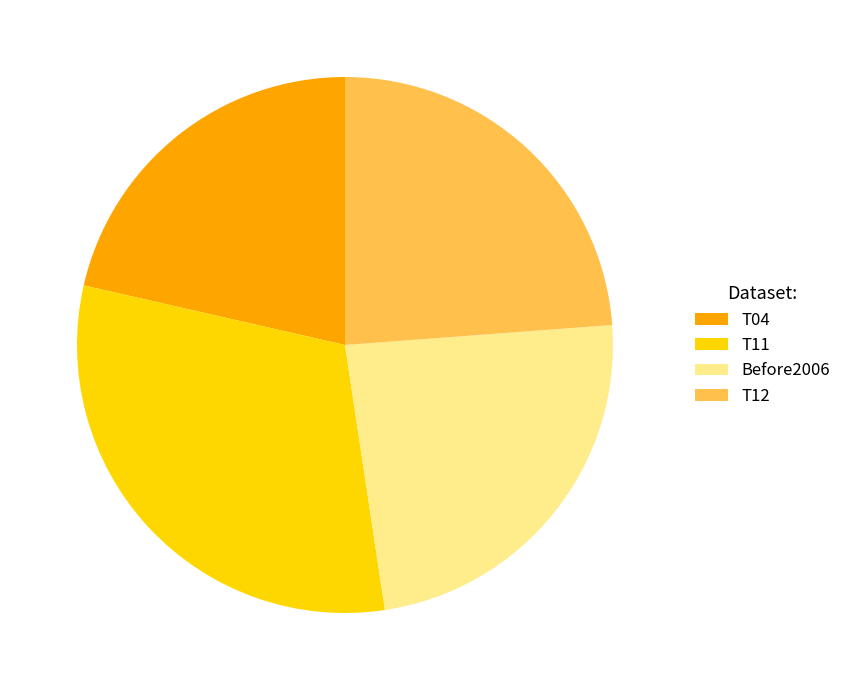

Approximately how many times larger is the value at T11 compared to Before2006?

1.3